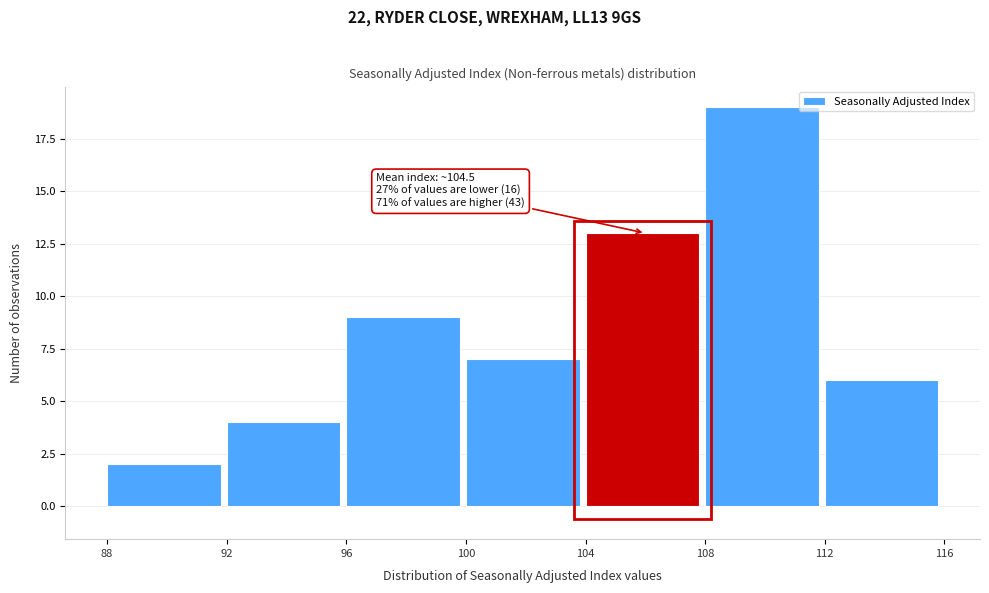

Over which range of the x-axis is the bar tallest?

108 to 112